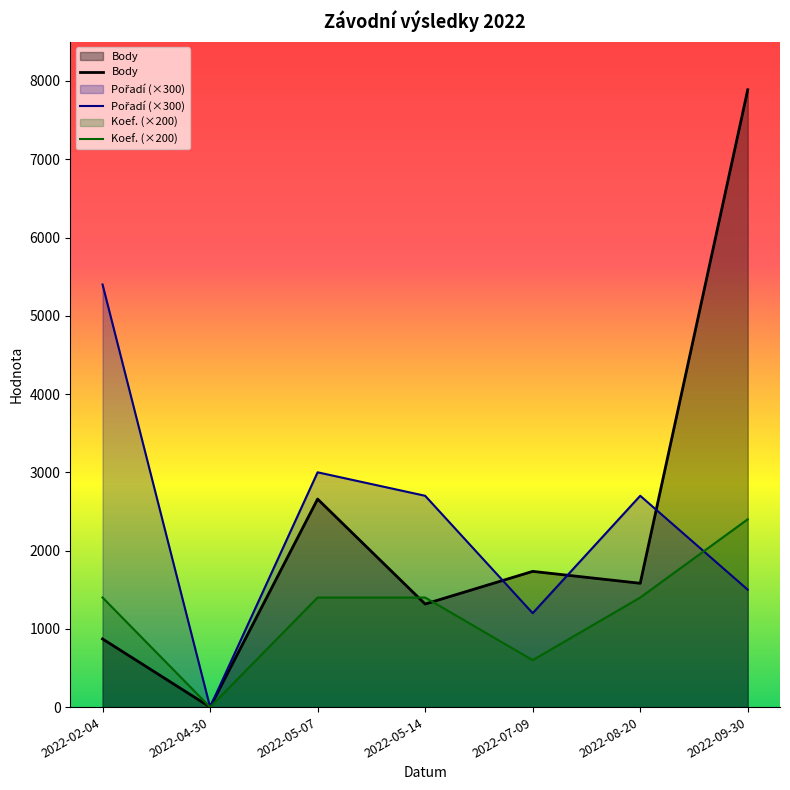

What is the difference between the Pořadí values at 2022-07-09 and 2022-09-30?

300